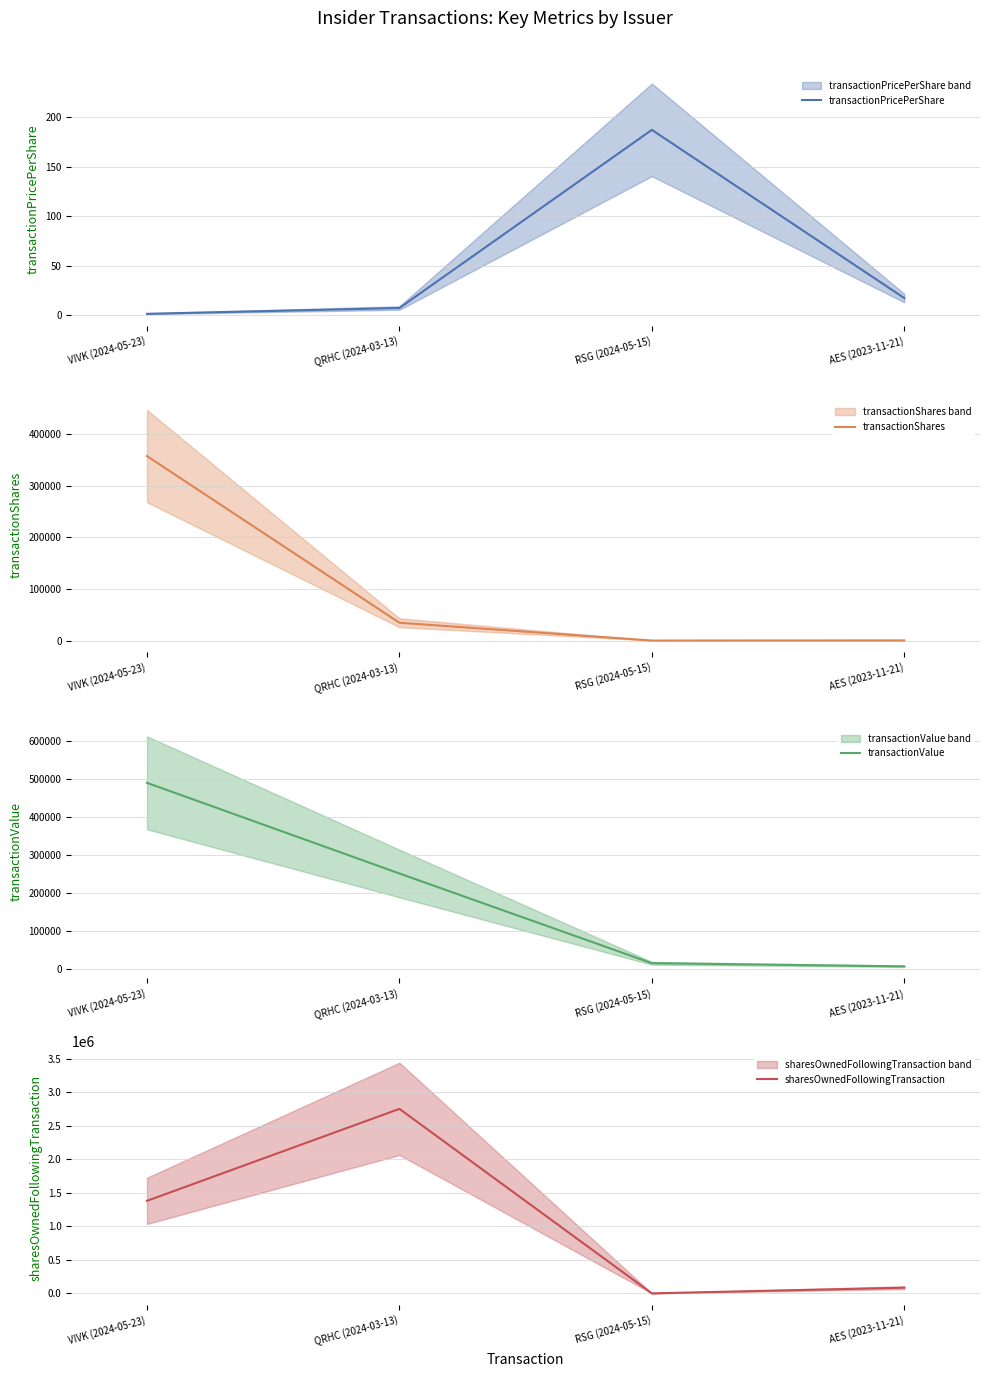

What is the difference between the transactionShares values at QRHC (2024-03-13) and AES (2023-11-21)?

34195